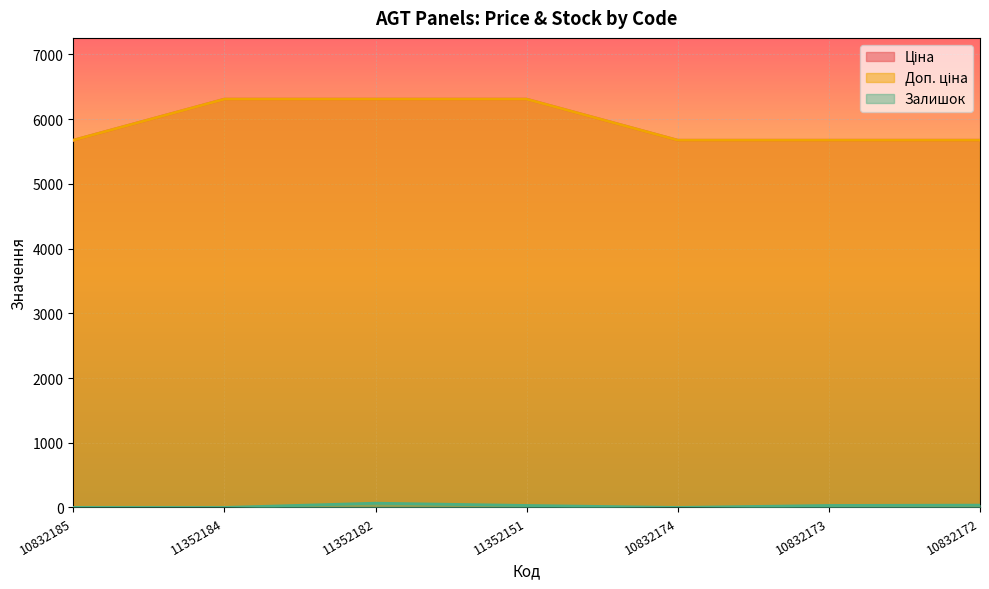

Which category has the highest value across all series?

11352184